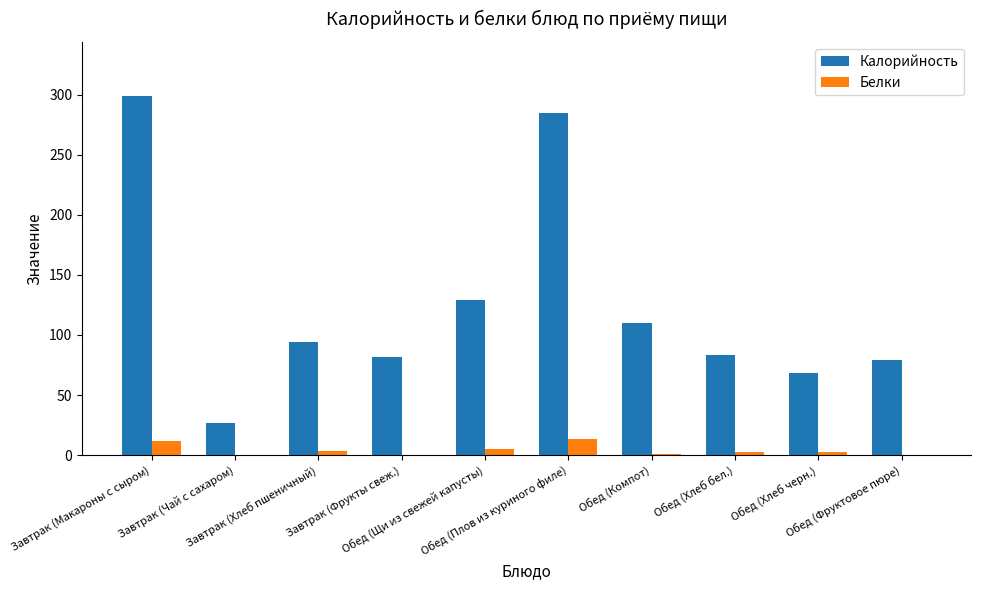

Count the number of data series in this chart.

2